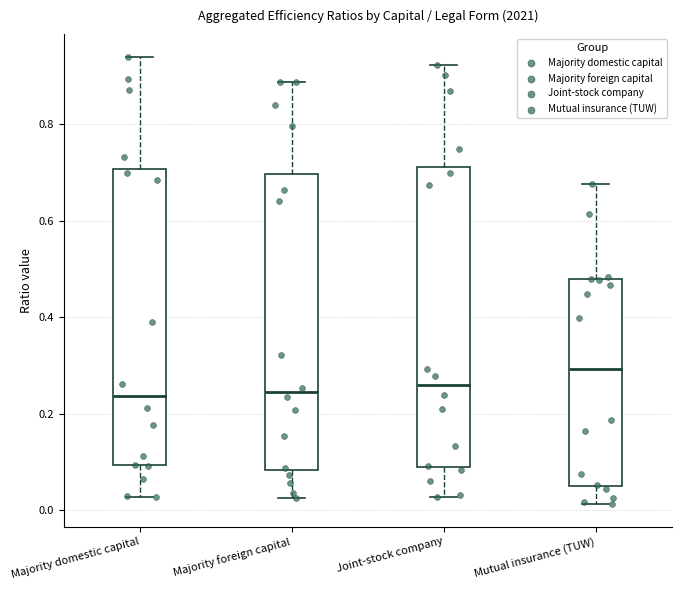

Reading left to right, transcribe this box plot: for each box, give where its median line is, the range the box spans, and where its two whiskers end, as read against the y-axis. The values are not printed on the chart, so give them approximately, as read against the axis.

Majority domestic capital: median 0.24, box 0.10 to 0.70, whiskers 0.02 to 0.94
Majority foreign capital: median 0.24, box 0.08 to 0.70, whiskers 0.02 to 0.88
Joint-stock company: median 0.26, box 0.08 to 0.72, whiskers 0.02 to 0.92
Mutual insurance (TUW): median 0.30, box 0.06 to 0.48, whiskers 0.02 to 0.68